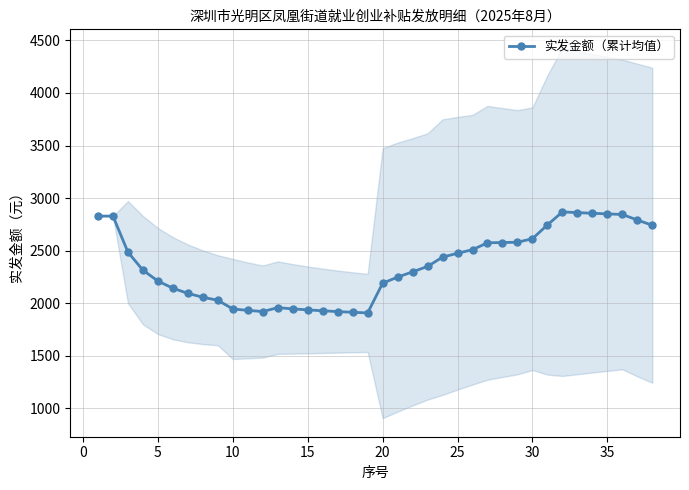

What is the average value?

2361.3